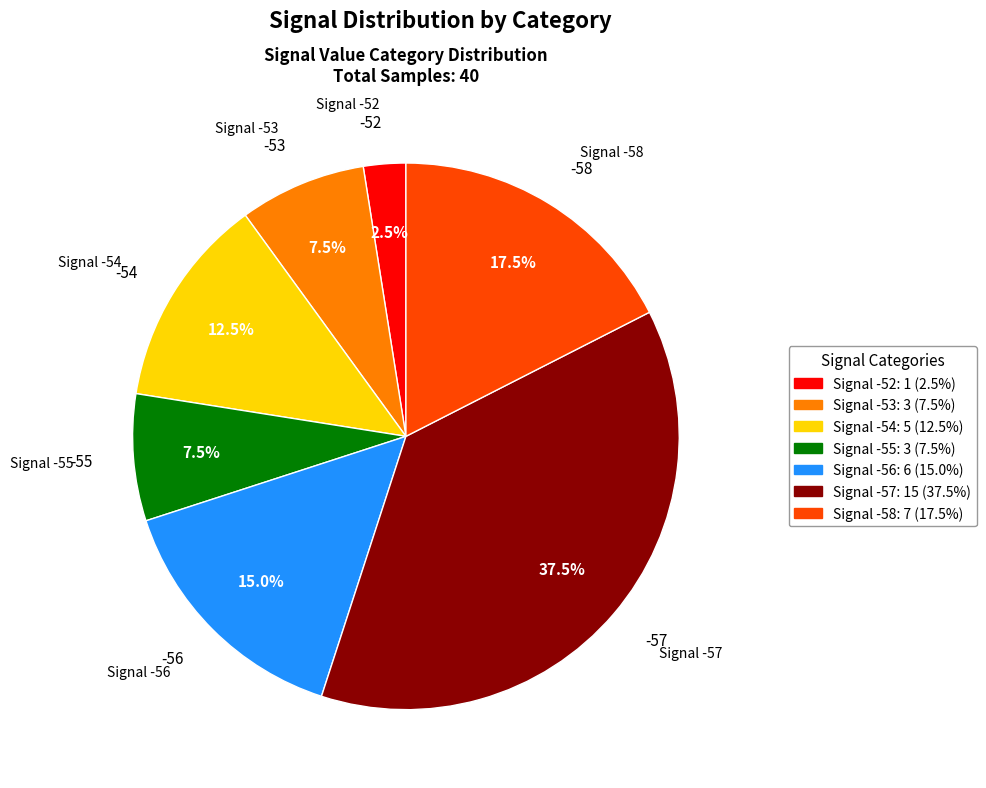

Count the number of slices in the pie.

7